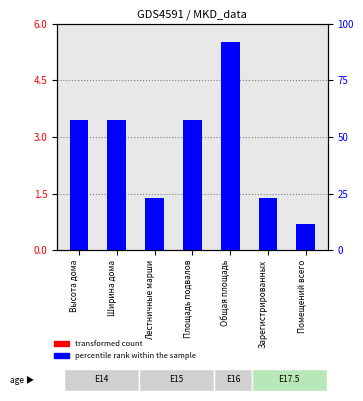

What is the total value across all series at Ширина дома?

3.5